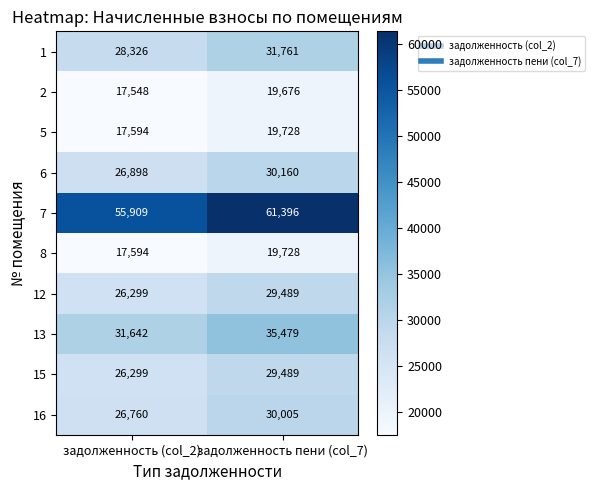

Is it true that 5 equals 17594 at задолженность (col_2)?

True